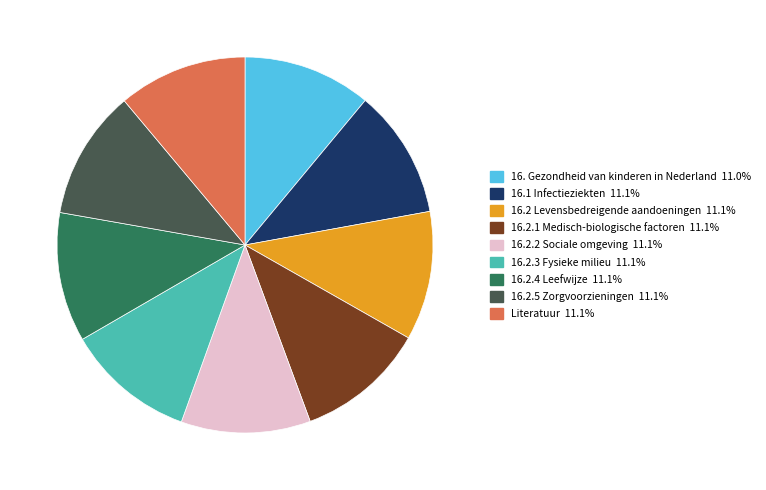

What is the ratio of the value at 16.1 Infectieziekten to the value at 16.2.5 Zorgvoorzieningen?

1.0